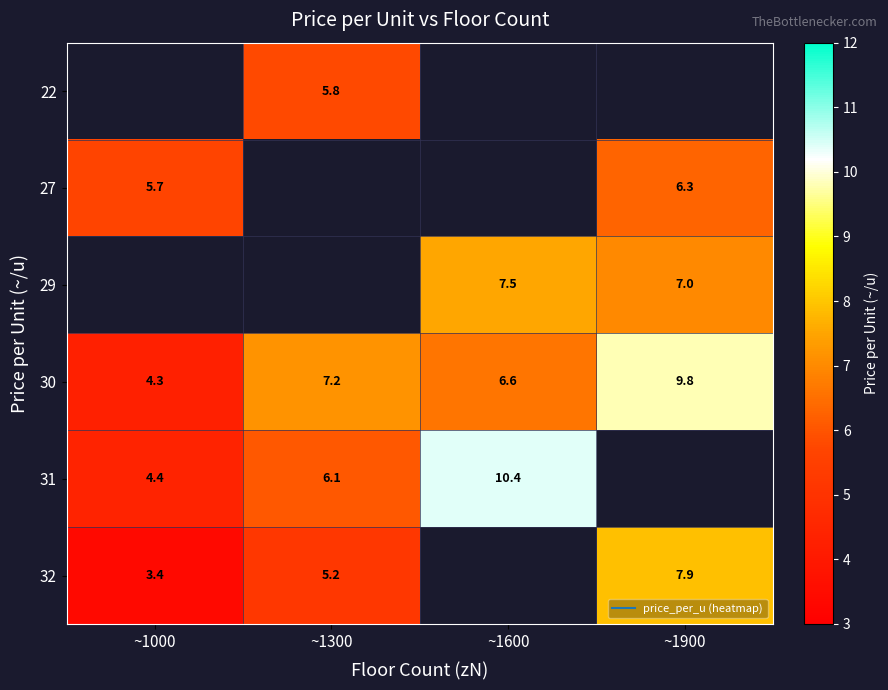

True or false: 30 has a value of 3.9 at ~1600.

False